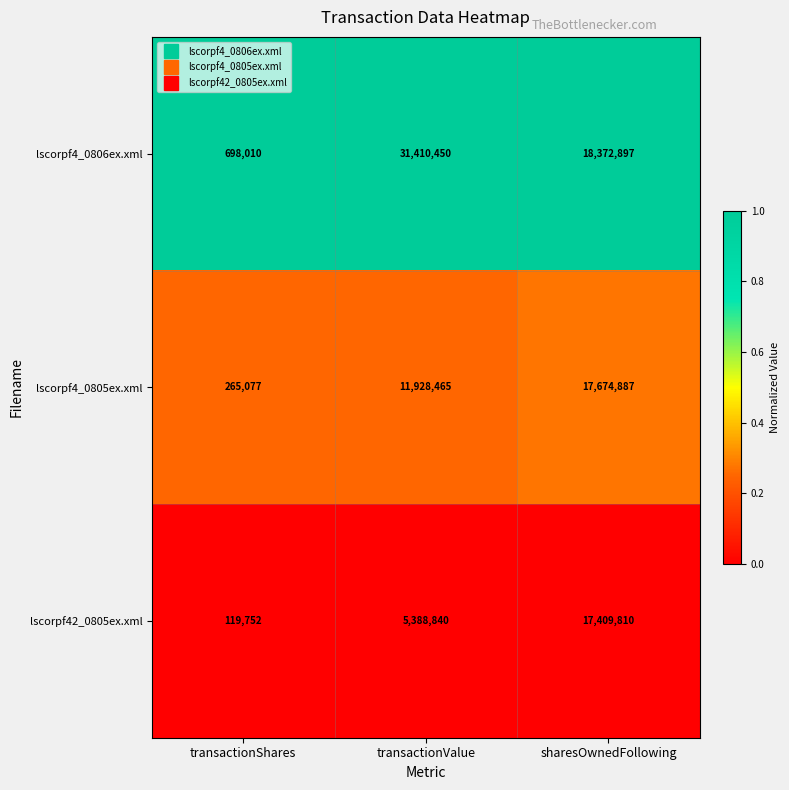

True or false: lscorpf42_0805ex.xml has a value of 17409810 at sharesOwnedFollowing.

True